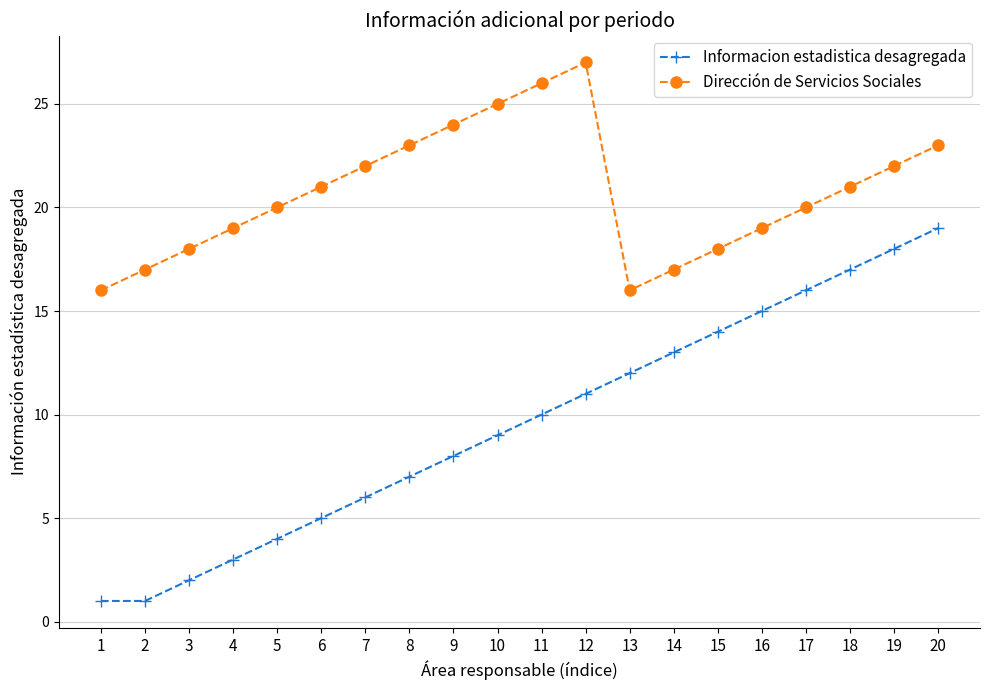

Reading left to right, list all the values displayed in this chart.

Informacion estadistica desagregada: 1	1	2	3	4	5	6	7	8	9	10	11	12	13	14	15	16	17	18	19
Dirección de Servicios Sociales: 16	17	18	19	20	21	22	23	24	25	26	27	16	17	18	19	20	21	22	23